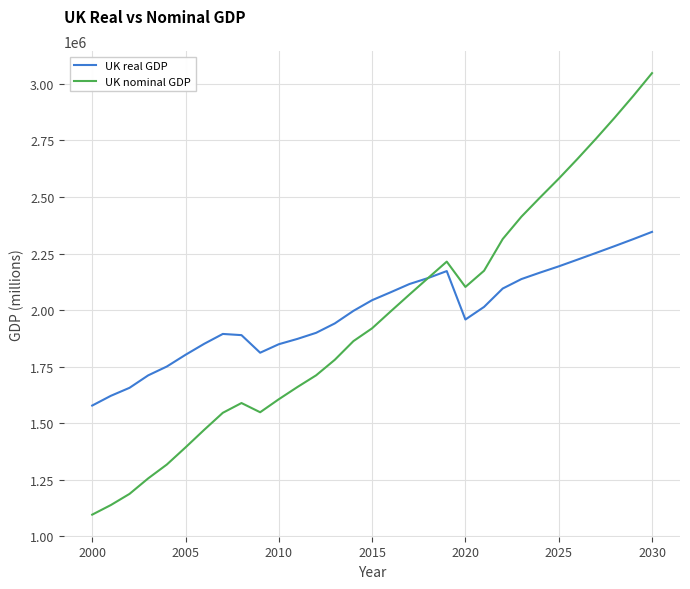

What is the smallest value displayed?

1095900